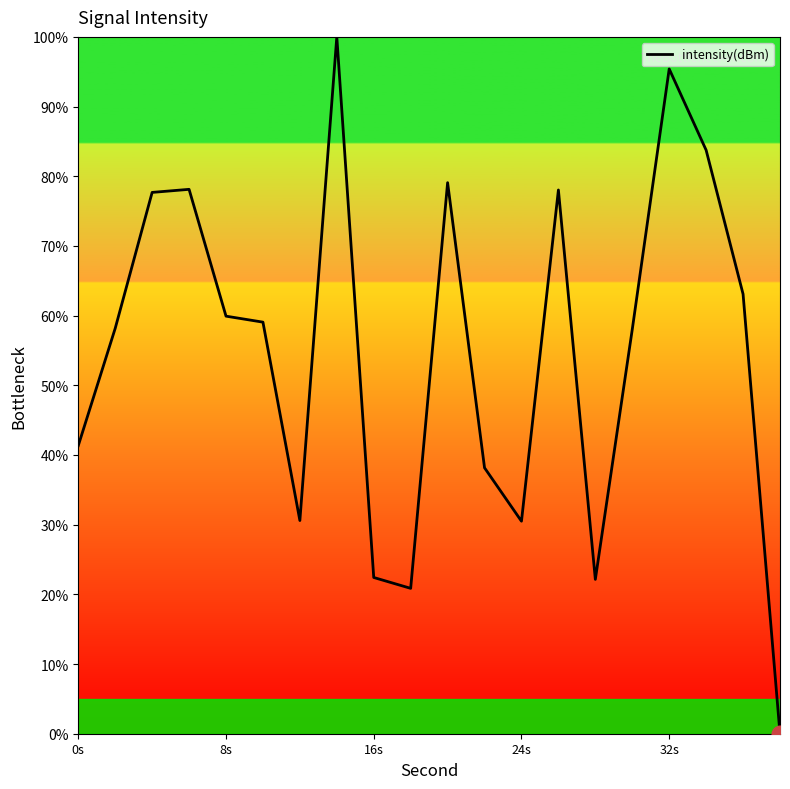

How many lines are shown in the chart?

1